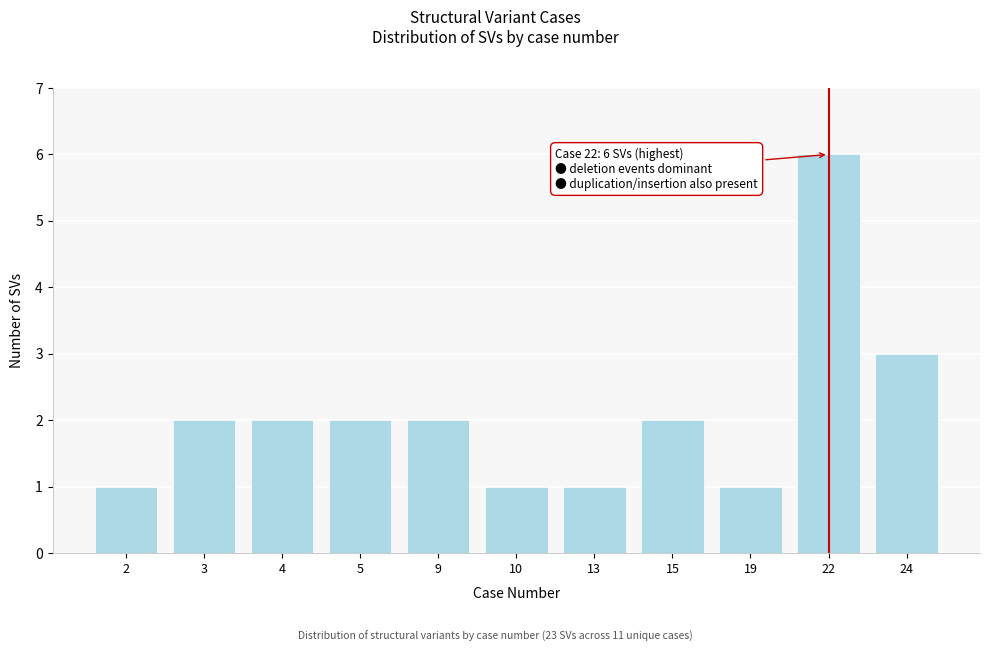

Reading right to left, what are all the values shown in this chart?

3	6	1	2	1	1	2	2	2	2	1